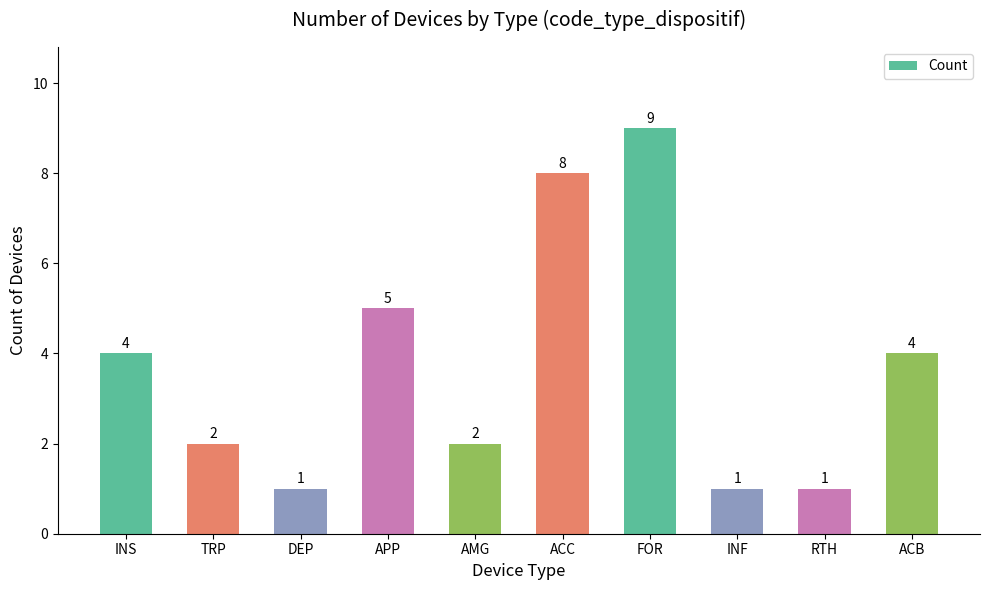

What is the value of the 5th bar from the left?

2